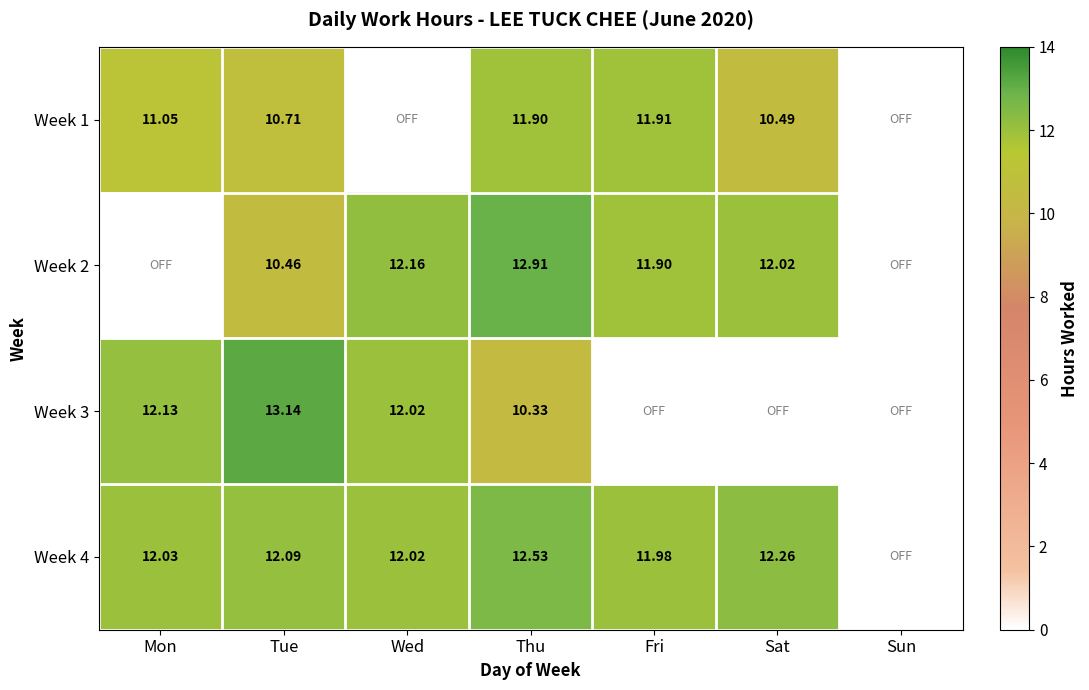

How many data points in Week 1 are above 10?

5